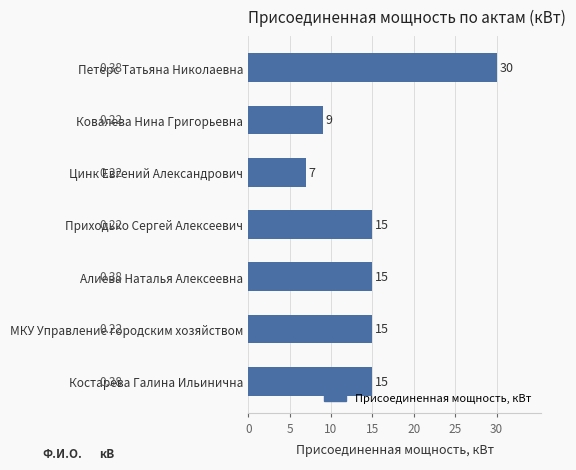

Which label corresponds to the smallest value in the chart?

Цинк Евгений Александрович